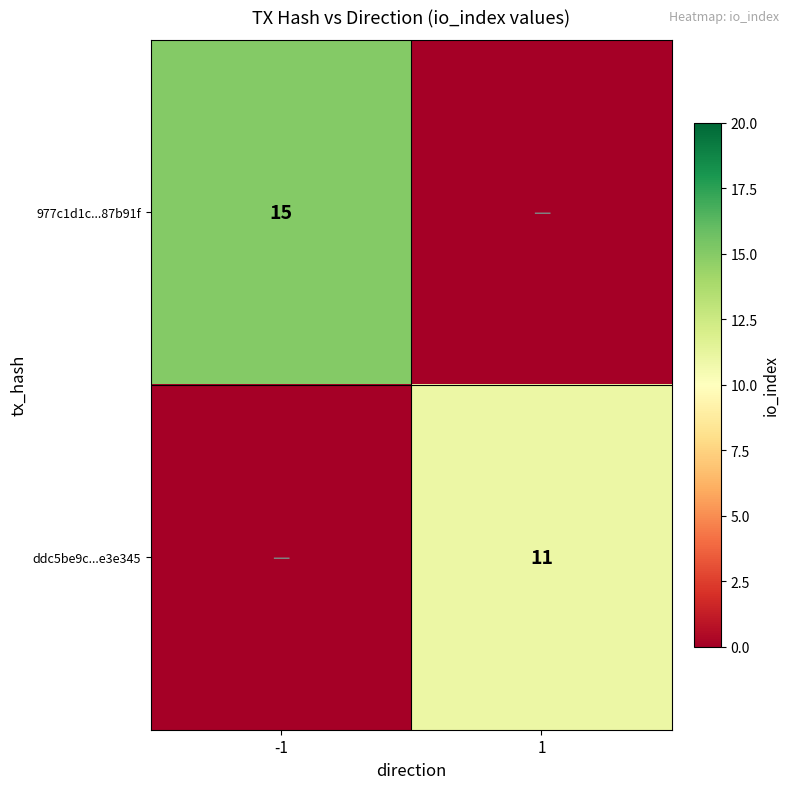

What is the difference between the highest and lowest values at -1?

15